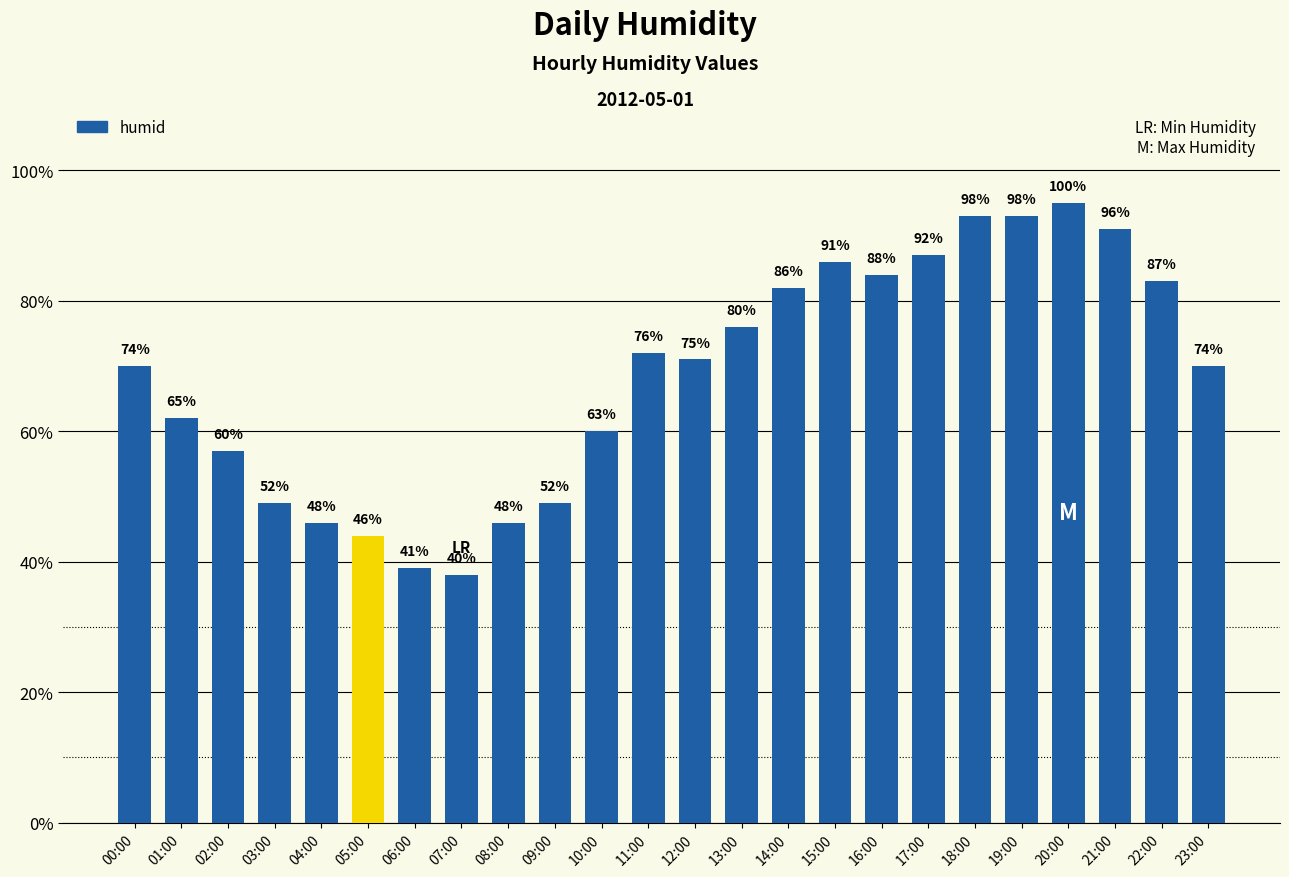

Reading left to right, transcribe all the data shown in this chart.

00:00=70	01:00=62	02:00=57	03:00=49	04:00=46	05:00=44	06:00=39	07:00=38	08:00=46	09:00=49	10:00=60	11:00=72	12:00=71	13:00=76	14:00=82	15:00=86	16:00=84	17:00=87	18:00=93	19:00=93	20:00=95	21:00=91	22:00=83	23:00=70